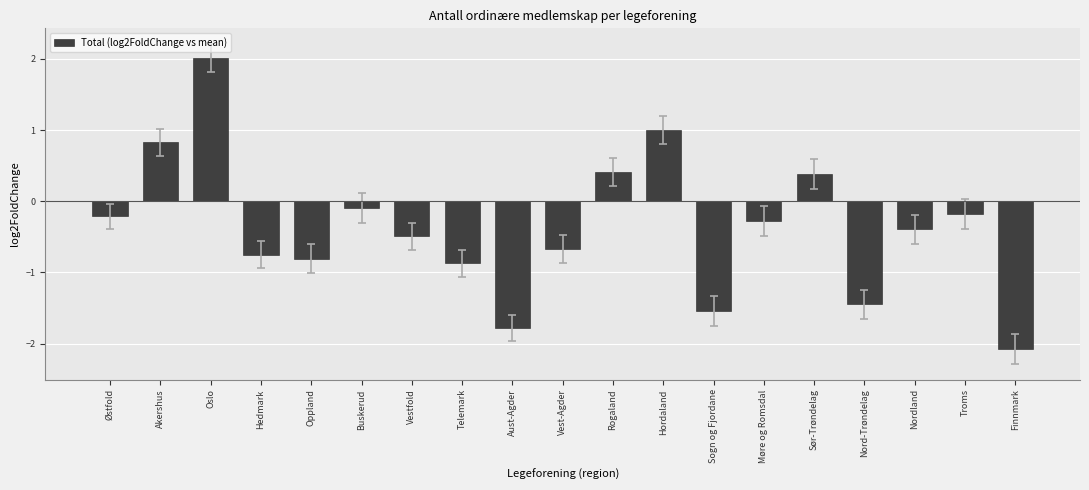

Count the number of categories in the chart.

19